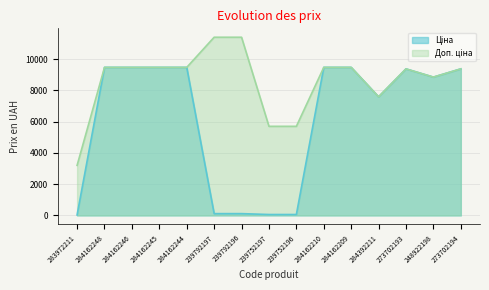

What is the spread (max minus min) of values at 239792196?

11295.9